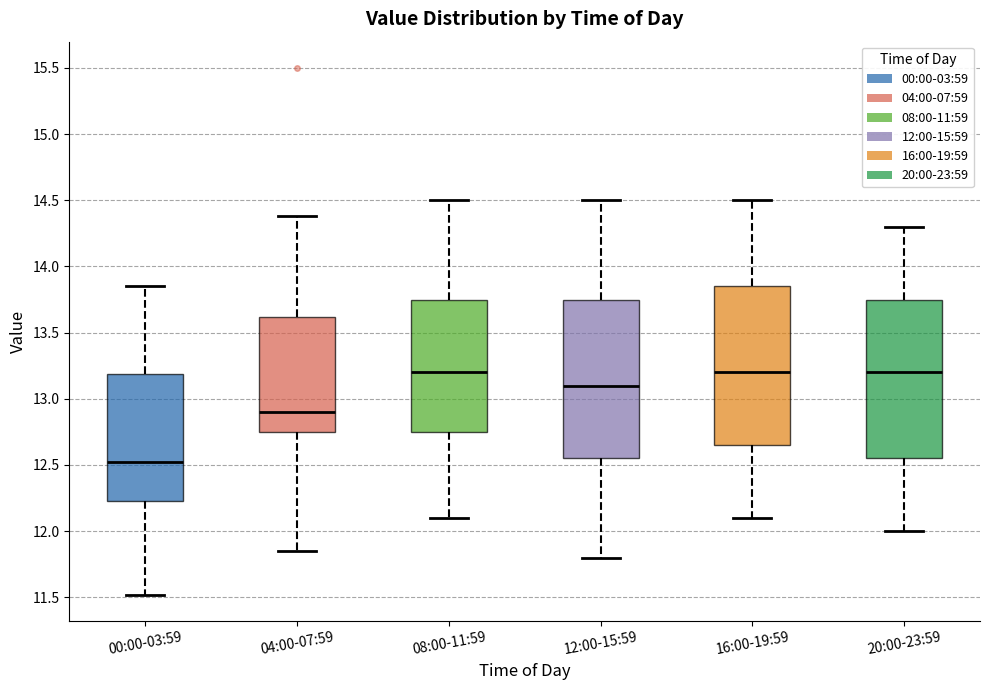

Reading left to right, transcribe this box plot: for each box, give where its median line is, the range the box spans, and where its two whiskers end, as read against the y-axis. The values are not printed on the chart, so give them approximately, as read against the axis.

00:00-03:59: median 12.50, box 12.25 to 13.20, whiskers 11.50 to 13.85
04:00-07:59: median 12.90, box 12.75 to 13.60, whiskers 11.85 to 14.40
08:00-11:59: median 13.20, box 12.75 to 13.75, whiskers 12.10 to 14.50
12:00-15:59: median 13.10, box 12.55 to 13.75, whiskers 11.80 to 14.50
16:00-19:59: median 13.20, box 12.65 to 13.85, whiskers 12.10 to 14.50
20:00-23:59: median 13.20, box 12.55 to 13.75, whiskers 12.00 to 14.30